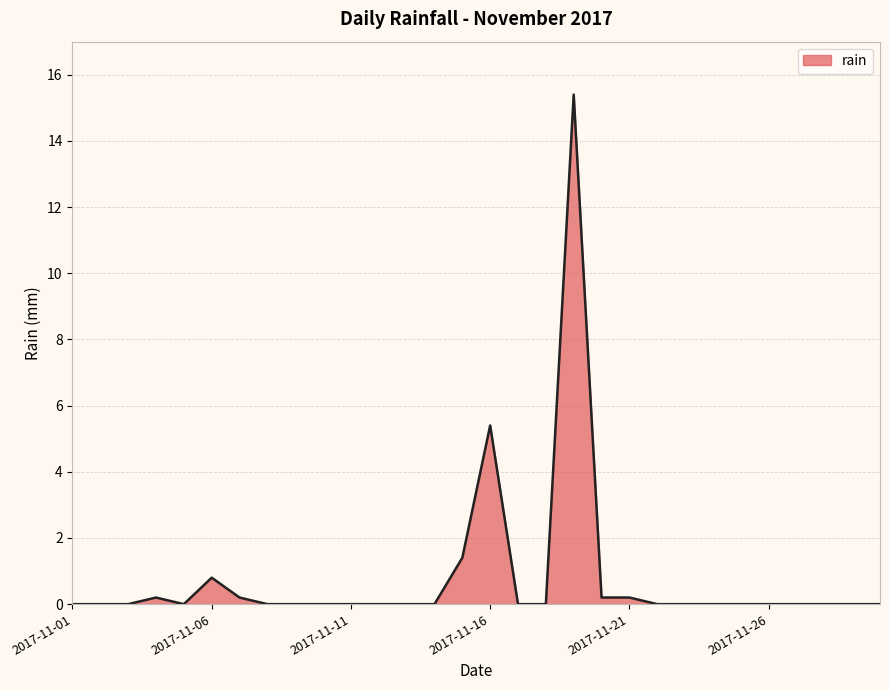

What is the maximum value shown in the chart?

15.4